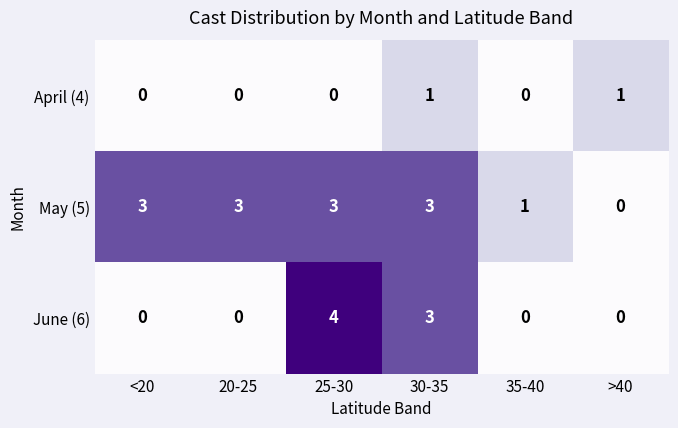

Count the number of categories in the chart.

6